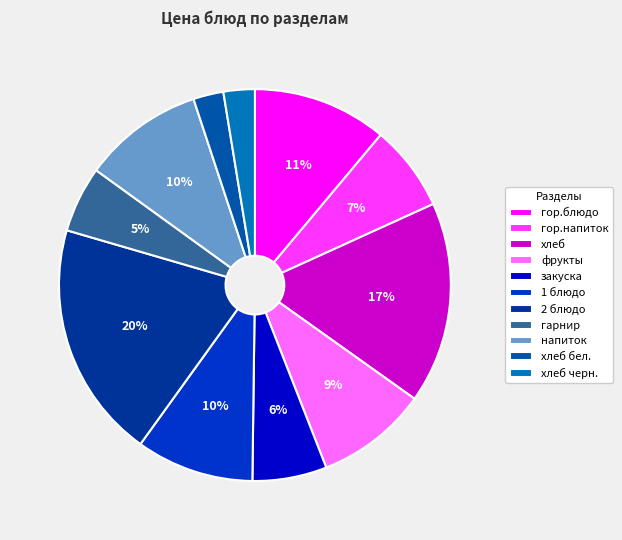

How many segments does this pie chart have?

11